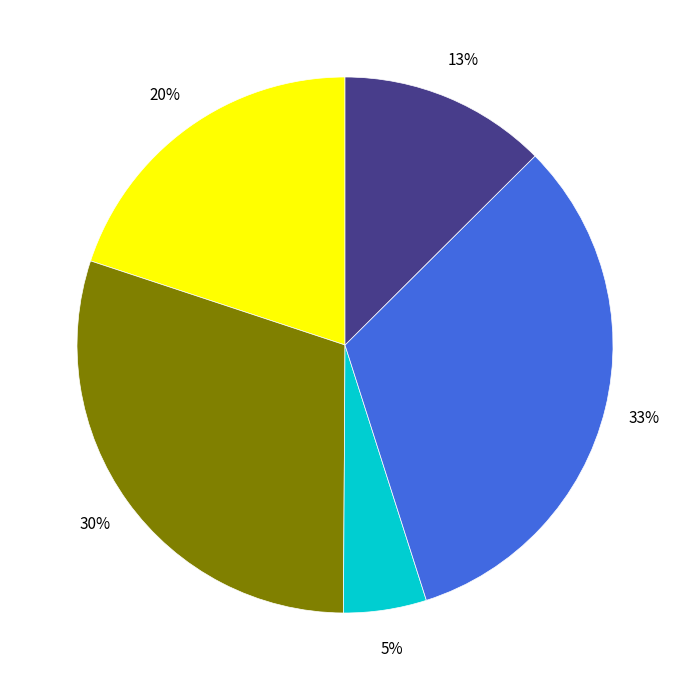

To the nearest percent, what is the difference between the largest and smallest slice percentages?

28%